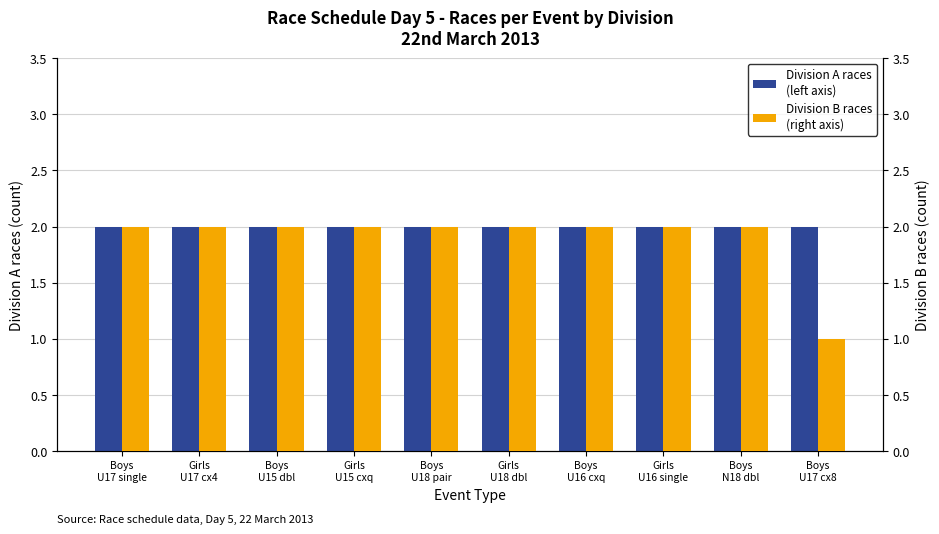

What is the minimum value for Division B races
(right axis)?

1